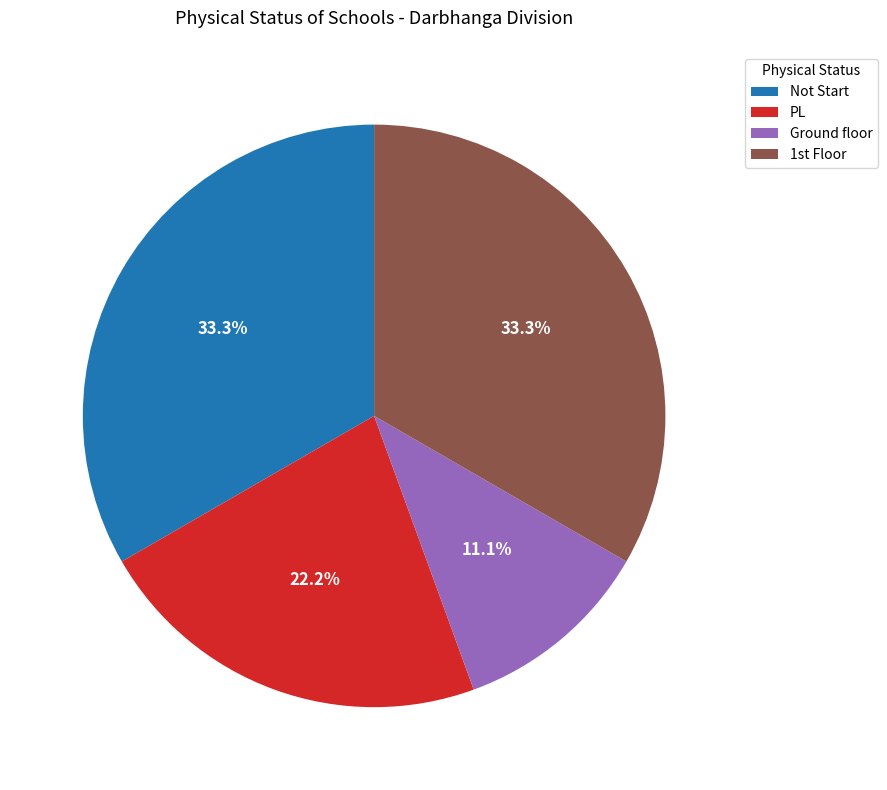

Which category has the smallest portion of the pie?

Ground floor